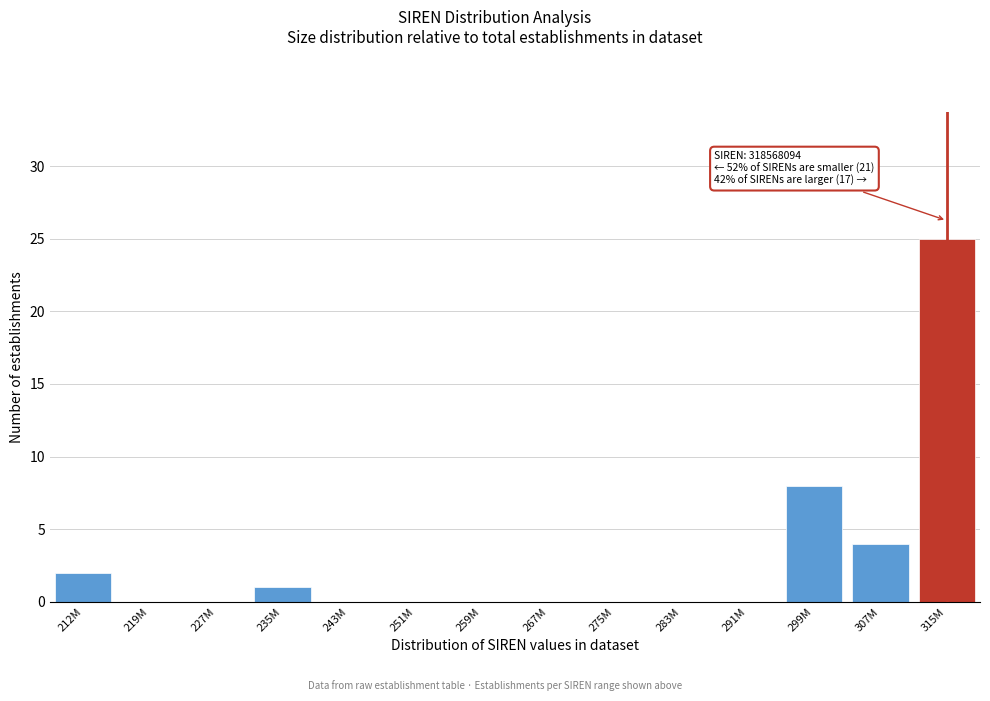

Reading left to right, extract all data points from this chart.

212M=2	219M=0	227M=0	235M=1	243M=0	251M=0	259M=0	267M=0	275M=0	283M=0	291M=0	299M=8	307M=4	315M=25